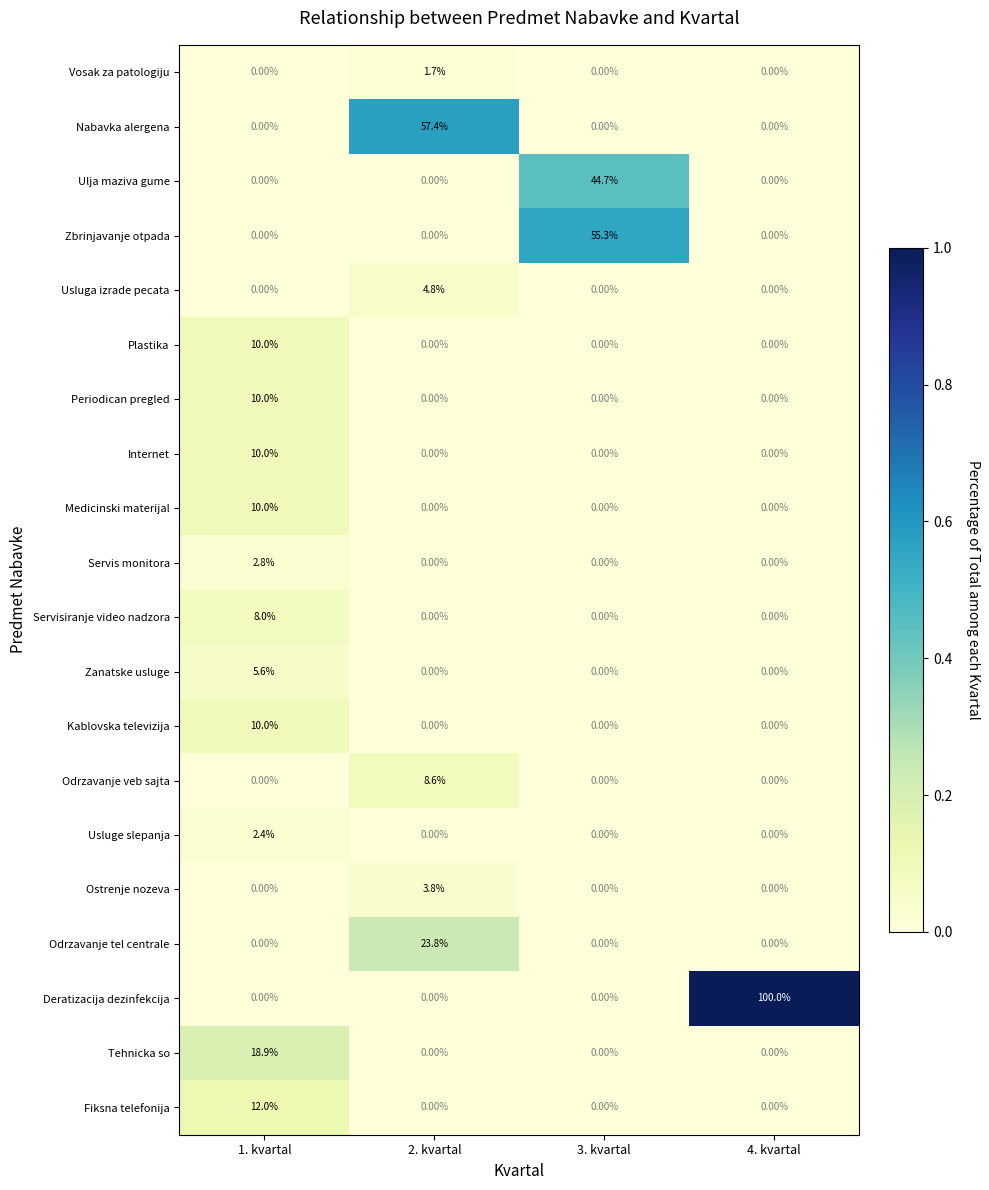

At which category is the sum across all series the highest?

2. kvartal